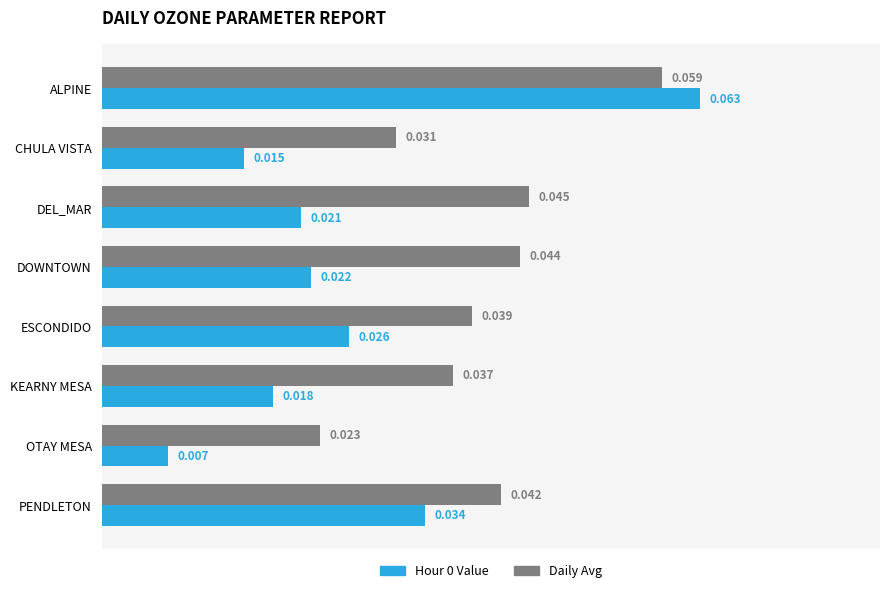

Which category has the lowest value in the Daily Avg series?

OTAY MESA